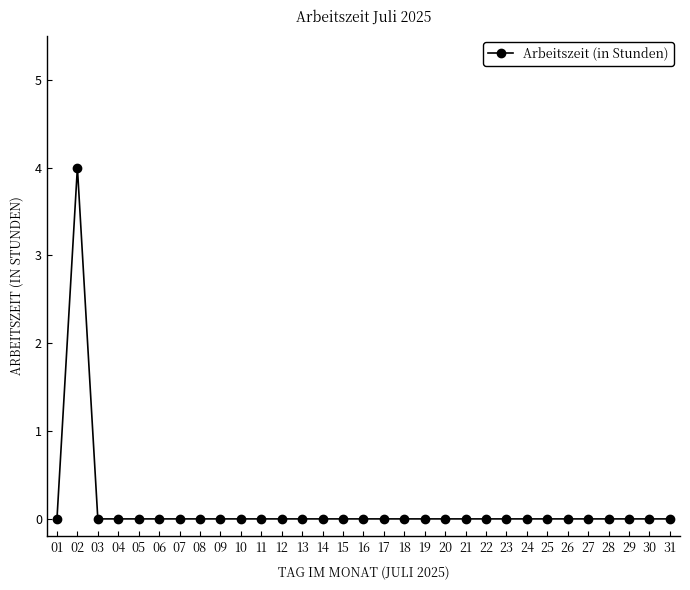

What is the greatest value displayed?

4